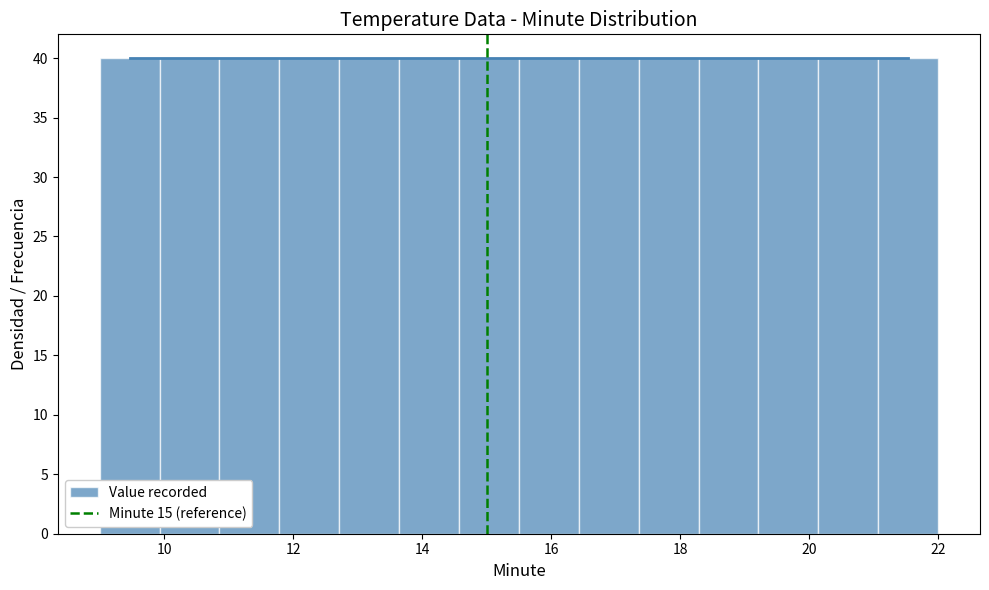

Reading left to right, transcribe this chart: for each bar, give the range it covers on the x-axis and its height. Neither the bar edges nor the heights are printed on the chart, so give them approximately, as read against the axes.

9.0 to 10.0: 40
10.0 to 10.8: 40
10.8 to 11.8: 40
11.8 to 12.8: 40
12.8 to 13.6: 40
13.6 to 14.6: 40
14.6 to 15.6: 40
15.6 to 16.4: 40
16.4 to 17.4: 40
17.4 to 18.2: 40
18.2 to 19.2: 40
19.2 to 20.2: 40
20.2 to 21.0: 40
21.0 to 22.0: 40